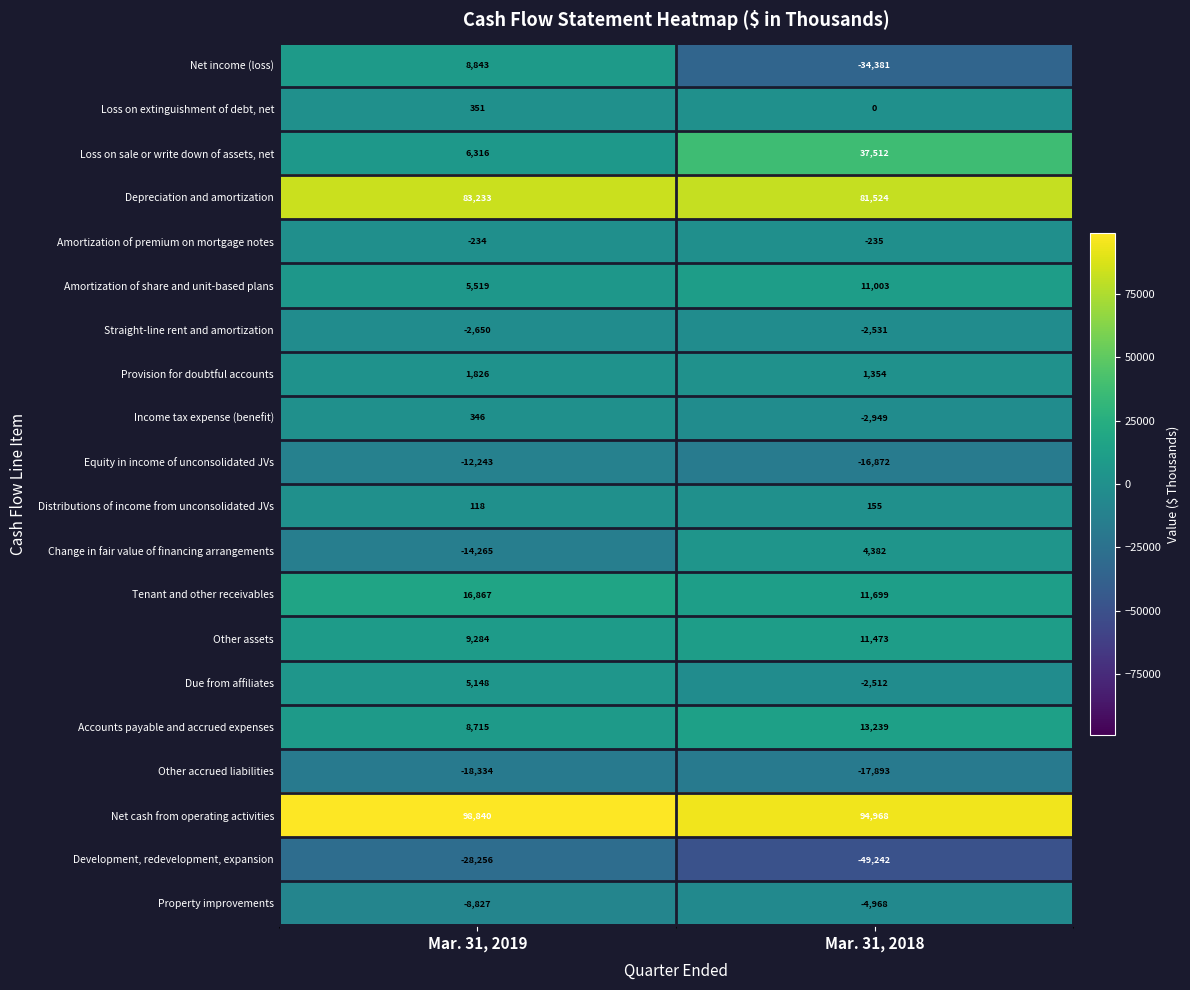

Rank the categories by Loss on extinguishment of debt, net value from highest to lowest.

Mar. 31, 2019, Mar. 31, 2018